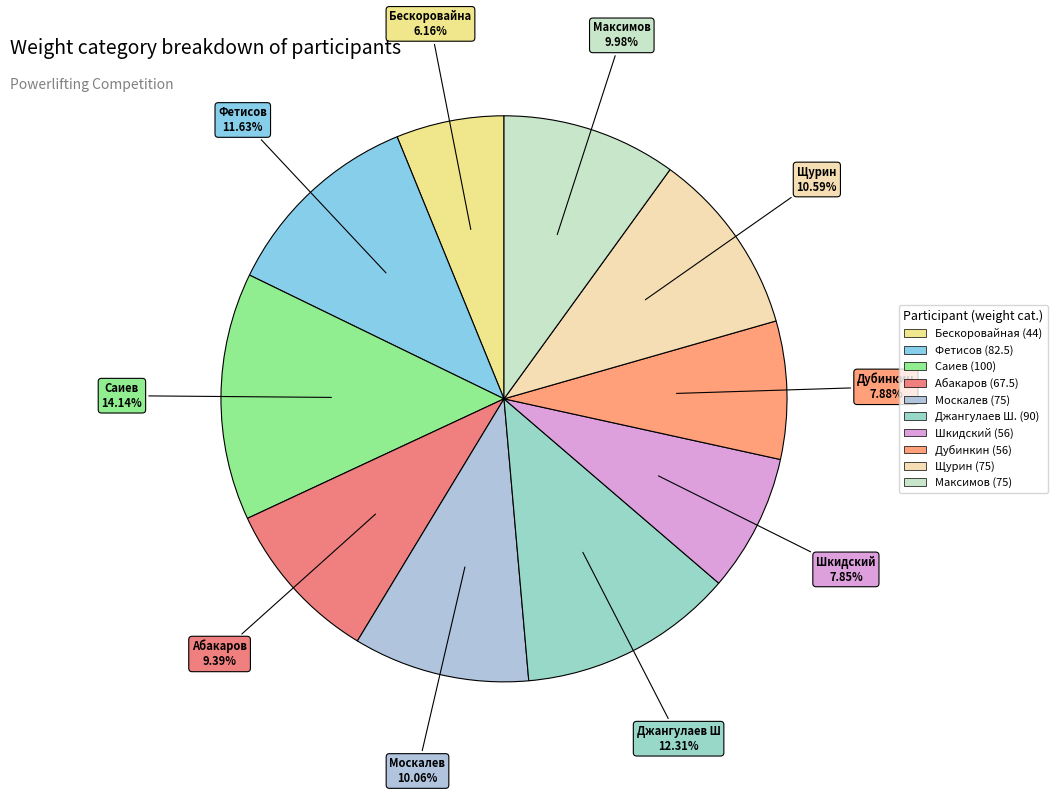

Count the number of slices in the pie.

10